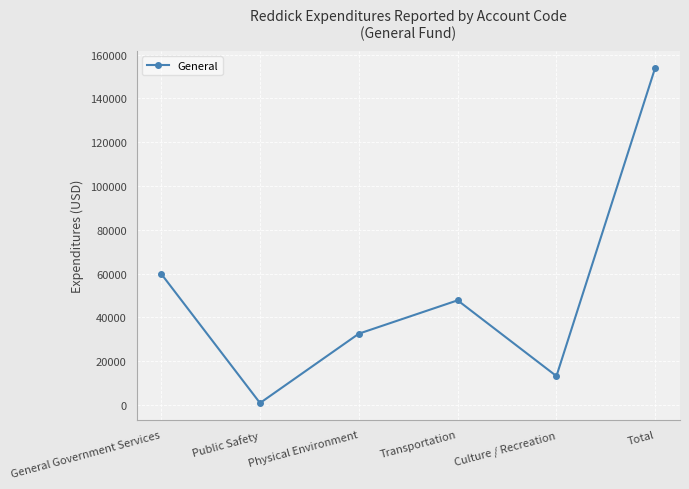

Which has a higher value, Total or Culture / Recreation?

Total